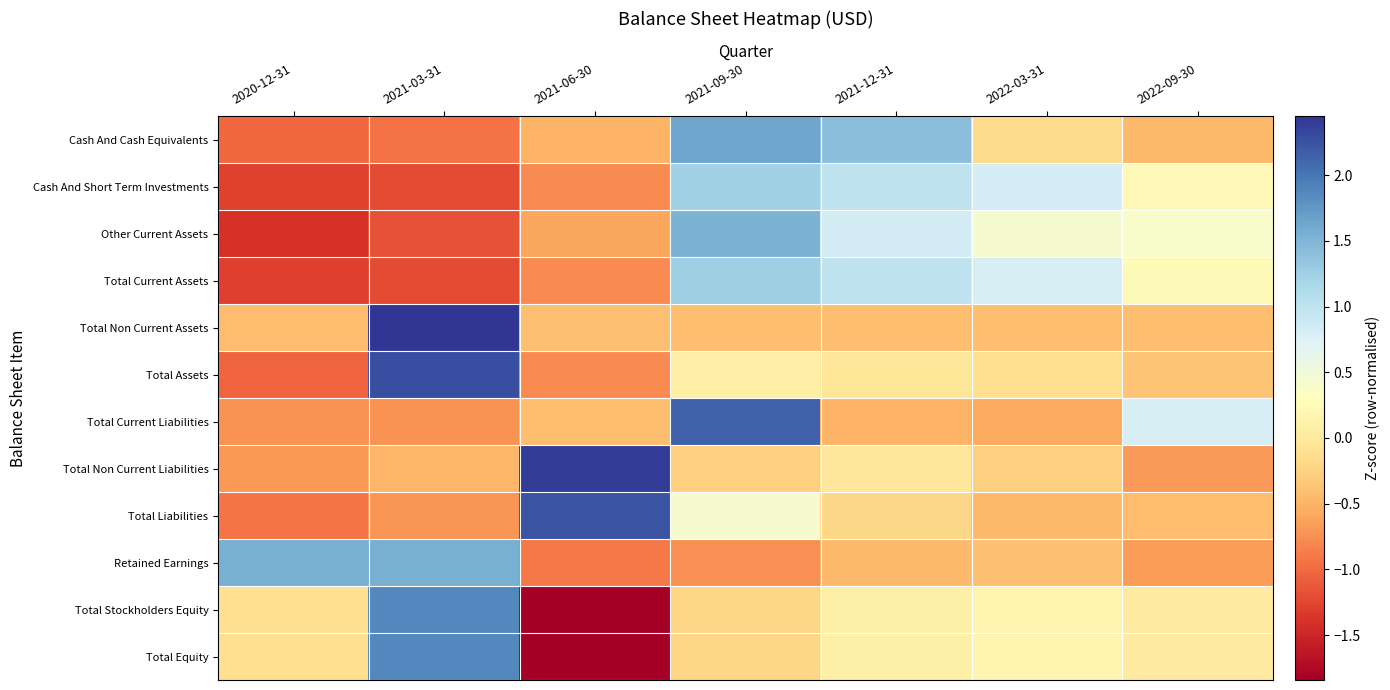

List the series in order of their peak value, highest first.

Total Non Current Assets, Total Non Current Liabilities, Total Assets, Total Liabilities, Total Current Liabilities, Total Stockholders Equity, Total Equity, Cash And Cash Equivalents, Retained Earnings, Other Current Assets, Total Current Assets, Cash And Short Term Investments